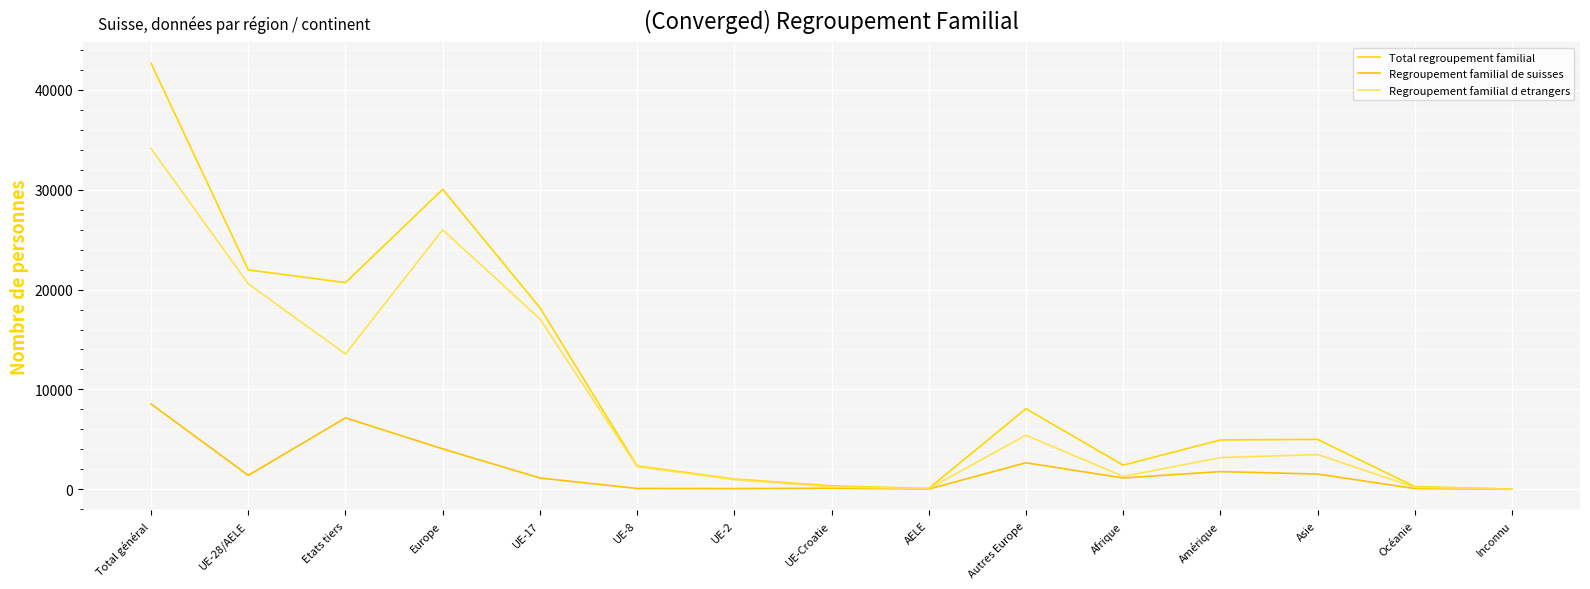

What is the sum of the Regroupement familial de suisses values at Afrique and UE-2?

1199